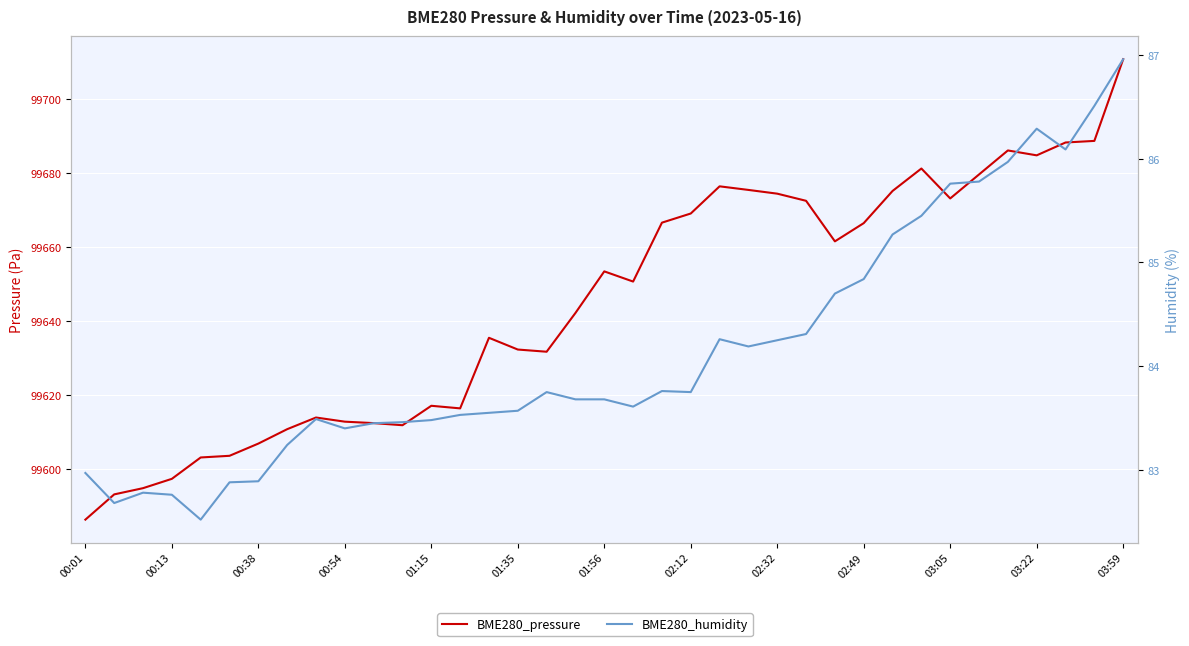

What is the value of the BME280_humidity point at the 2nd from the left?

82.7